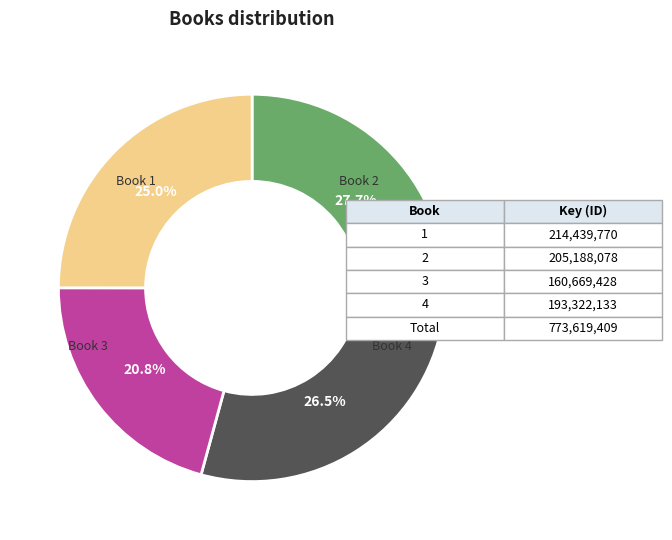

Does any single category account for the majority?

No